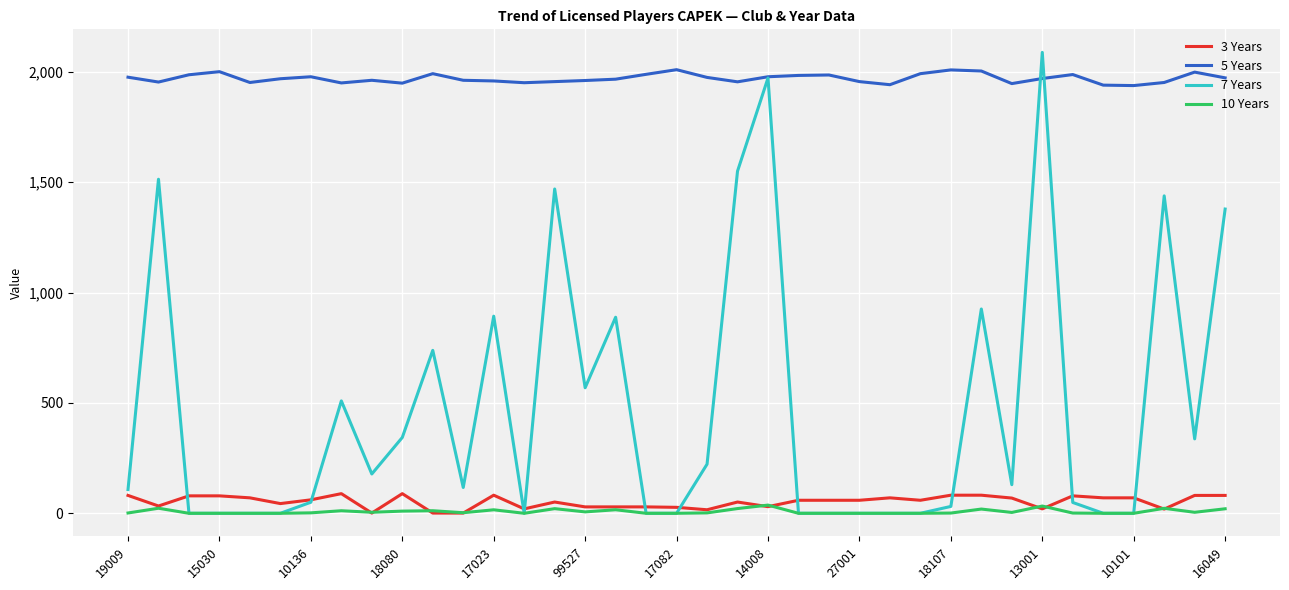

True or false: 5 Years and 3 Years intersect in this chart.

False